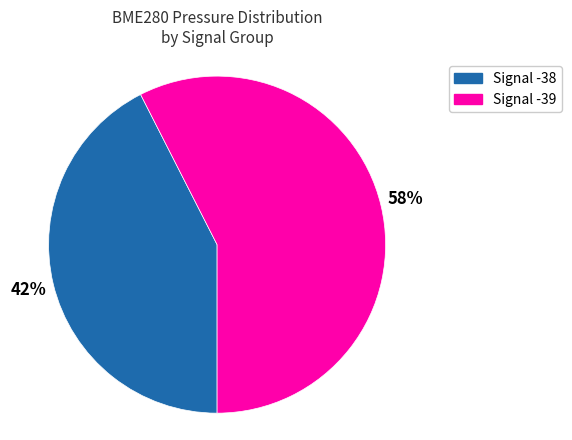

Does Signal -38 represent more than half of the total?

No